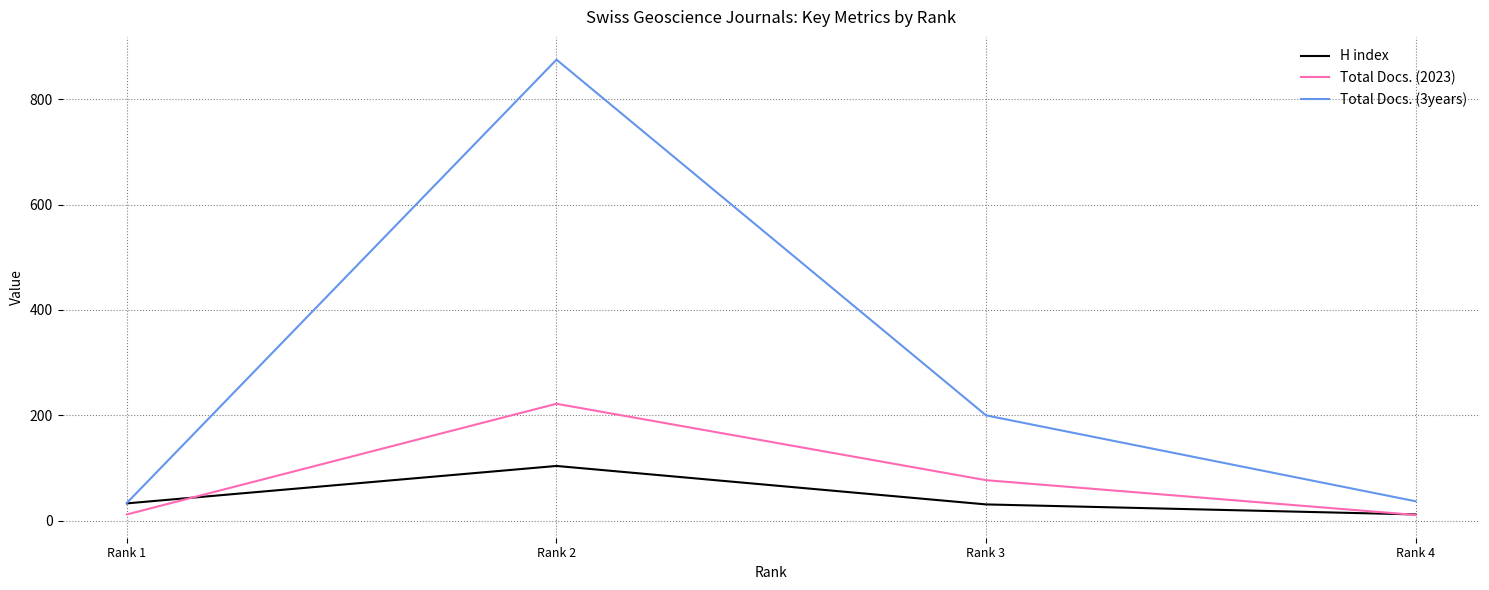

What is the maximum value shown in the chart?

875